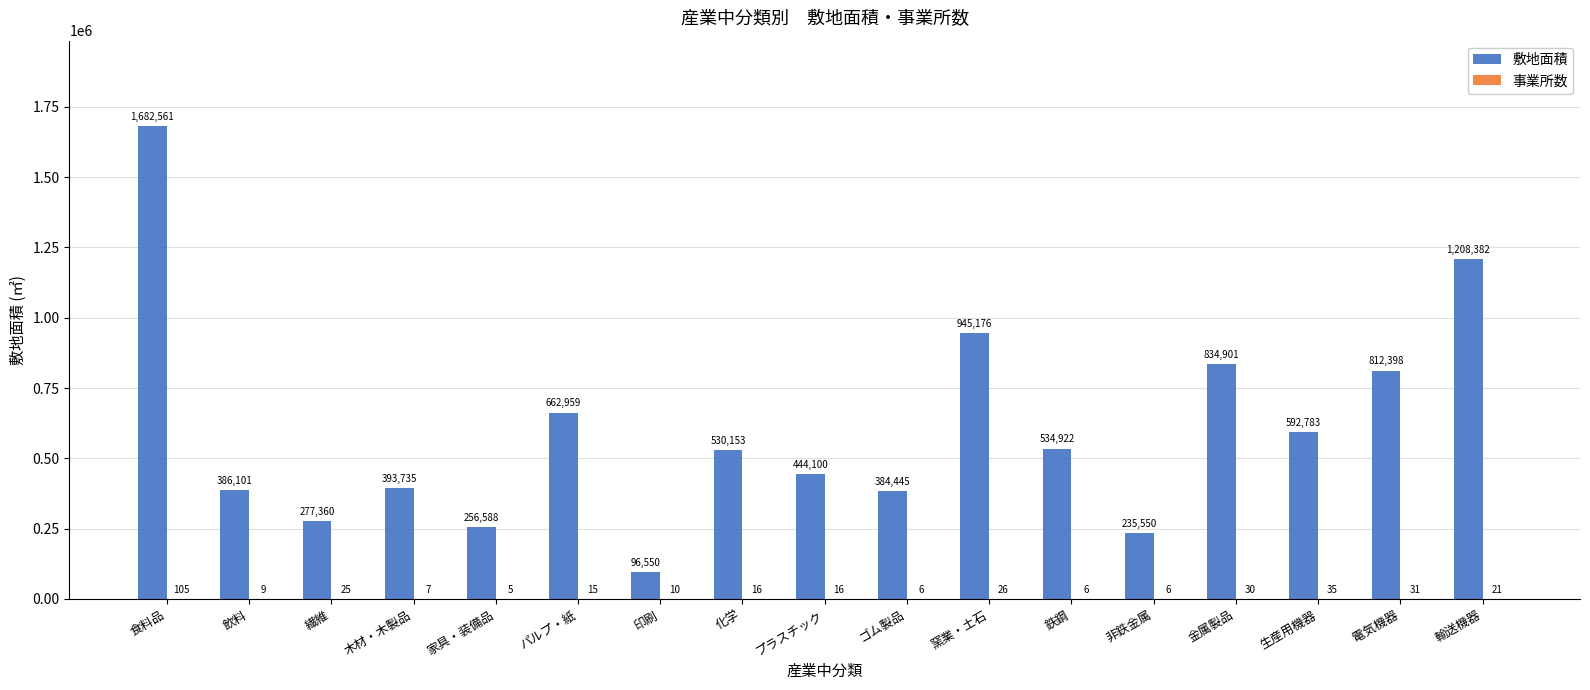

How many series are shown in this chart?

2